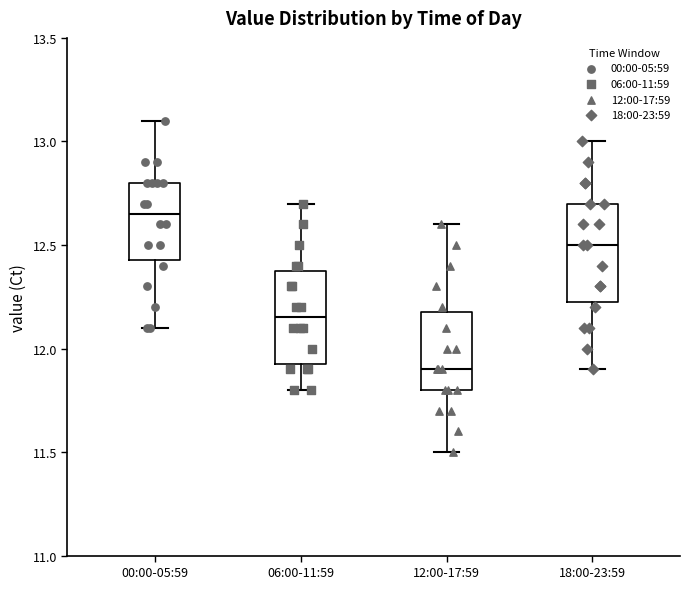

Where does the lower whisker of the box for 00:00-05:59 end on the y-axis? The values are not printed on the chart, so give them approximately, as read against the axis.

12.10